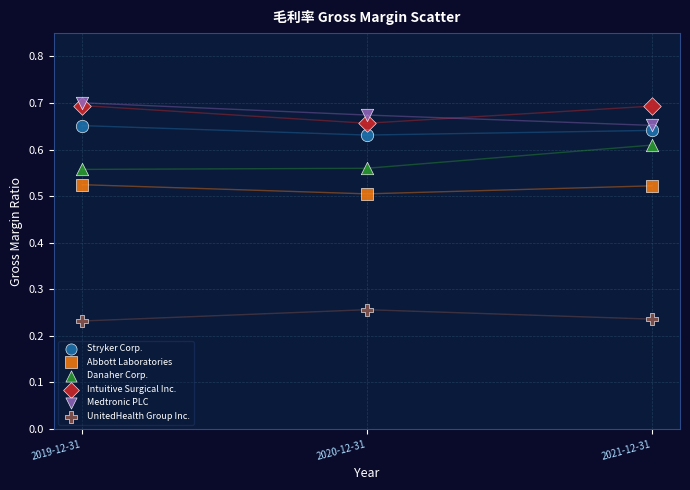

What are all the series names shown in the legend?

Stryker Corp., Abbott Laboratories, Danaher Corp., Intuitive Surgical Inc., Medtronic PLC, UnitedHealth Group Inc.